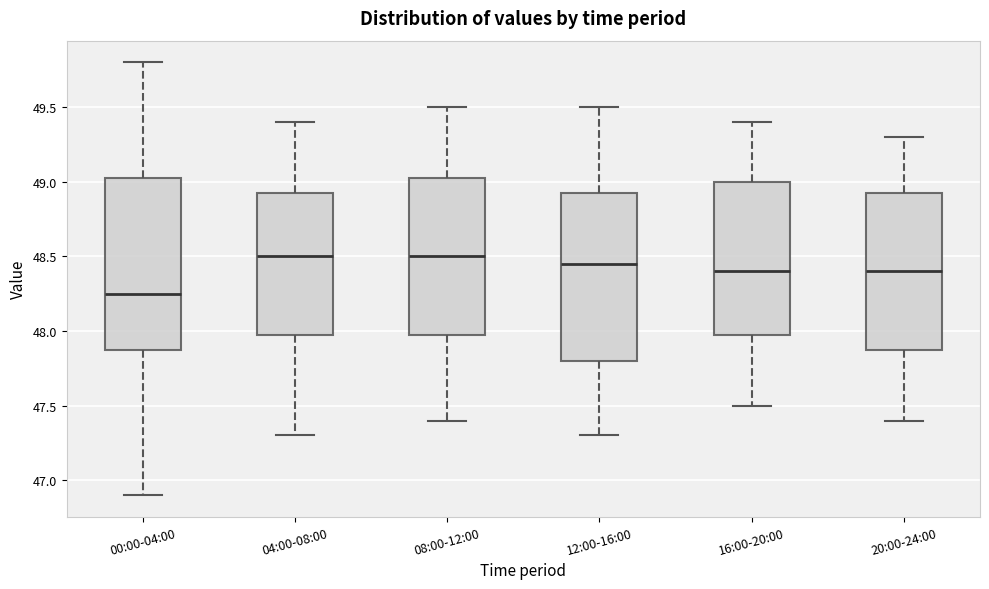

Reading left to right, transcribe this box plot: for each box, give where its median line is, the range the box spans, and where its two whiskers end, as read against the y-axis. The values are not printed on the chart, so give them approximately, as read against the axis.

00:00-04:00: median 48.25, box 47.90 to 49.05, whiskers 46.90 to 49.80
04:00-08:00: median 48.50, box 48.00 to 48.95, whiskers 47.30 to 49.40
08:00-12:00: median 48.50, box 48.00 to 49.05, whiskers 47.40 to 49.50
12:00-16:00: median 48.45, box 47.80 to 48.95, whiskers 47.30 to 49.50
16:00-20:00: median 48.40, box 48.00 to 49.00, whiskers 47.50 to 49.40
20:00-24:00: median 48.40, box 47.90 to 48.95, whiskers 47.40 to 49.30